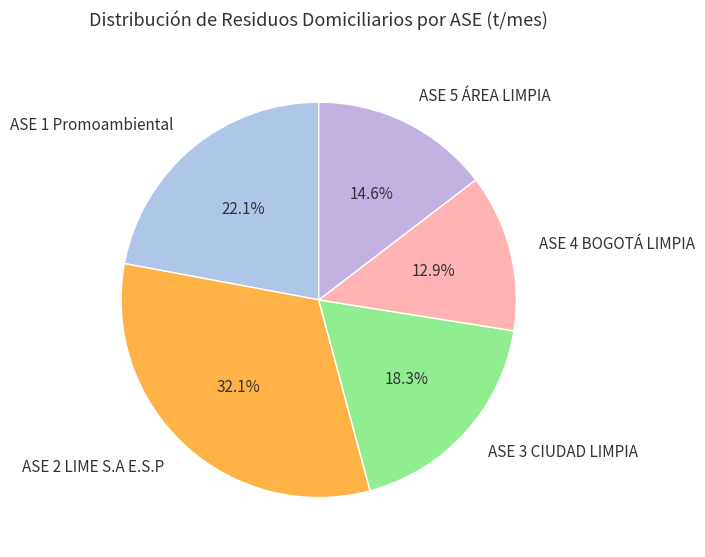

To the nearest percent, what is the average slice percentage?

20%